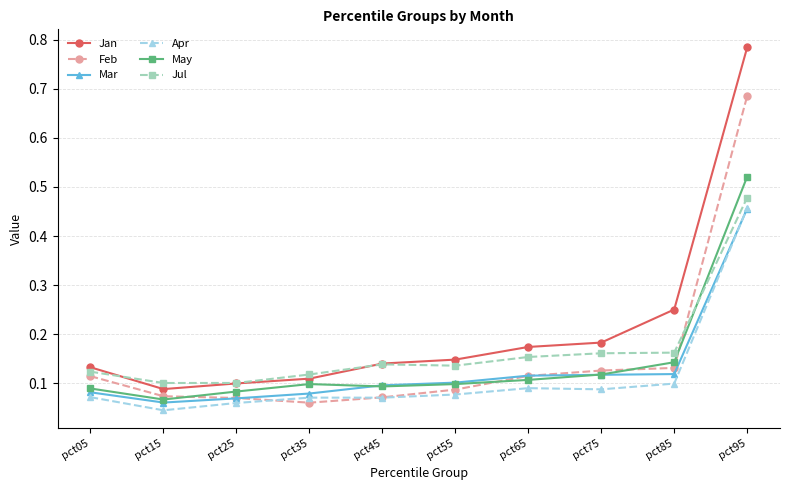

The value of Mar at pct35 is 0.0. True or false?

False